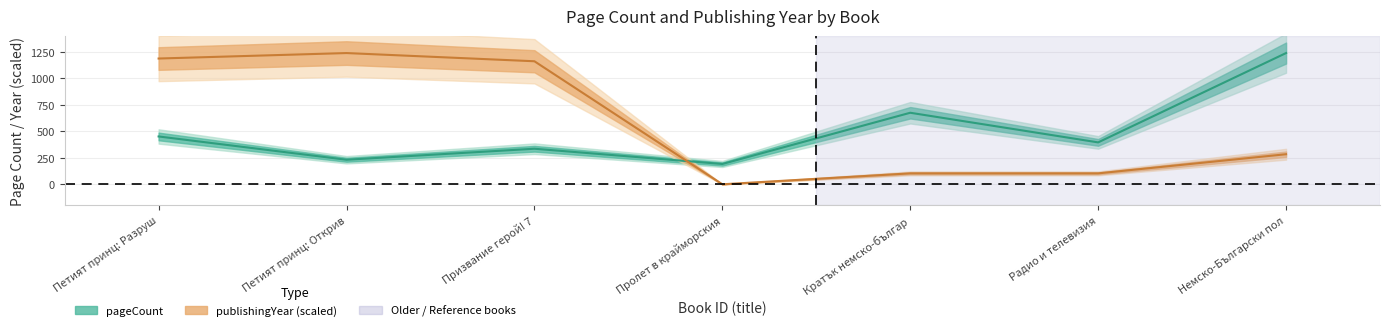

Which series has the largest total across all categories?

publishingYear (line)